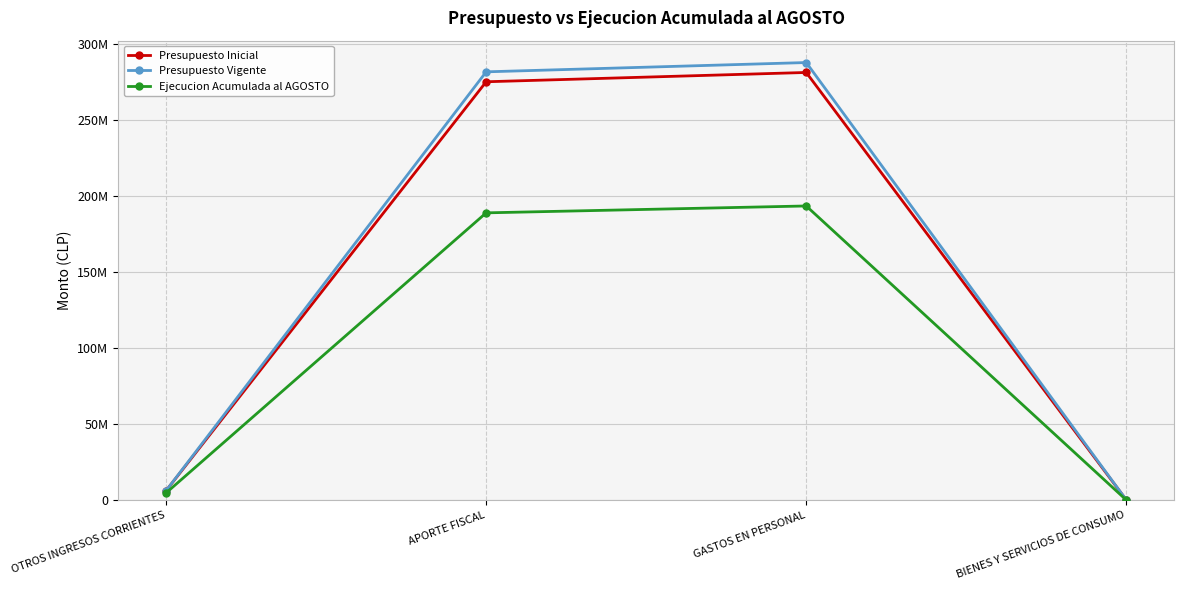

Which series changed the most between GASTOS EN PERSONAL and BIENES Y SERVICIOS DE CONSUMO?

Presupuesto Vigente